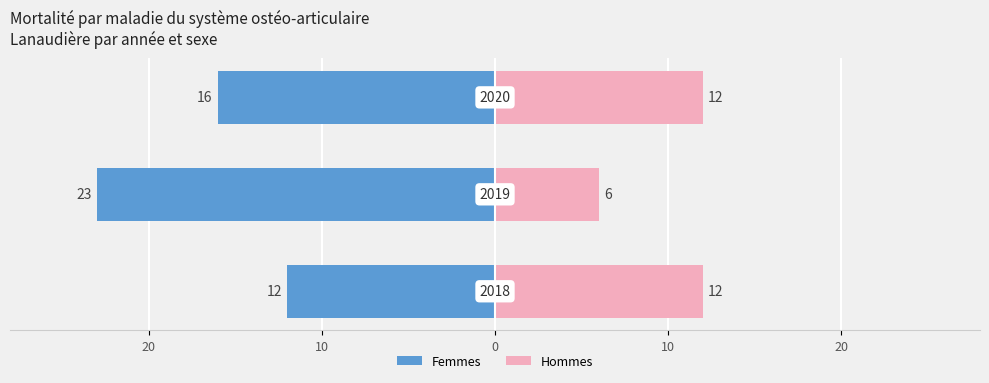

Which series has the largest range (max minus min)?

Femmes